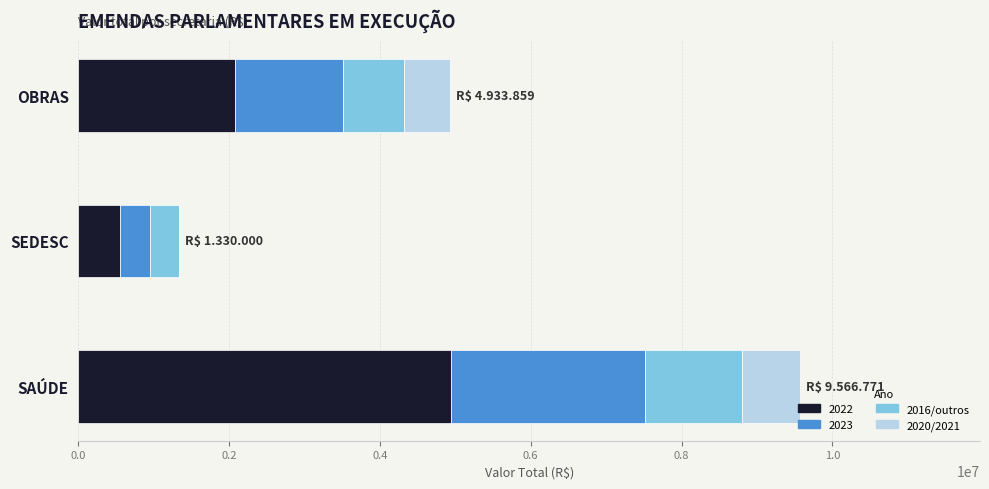

The 2022 series shows 937434 at SEDESC. True or false?

False